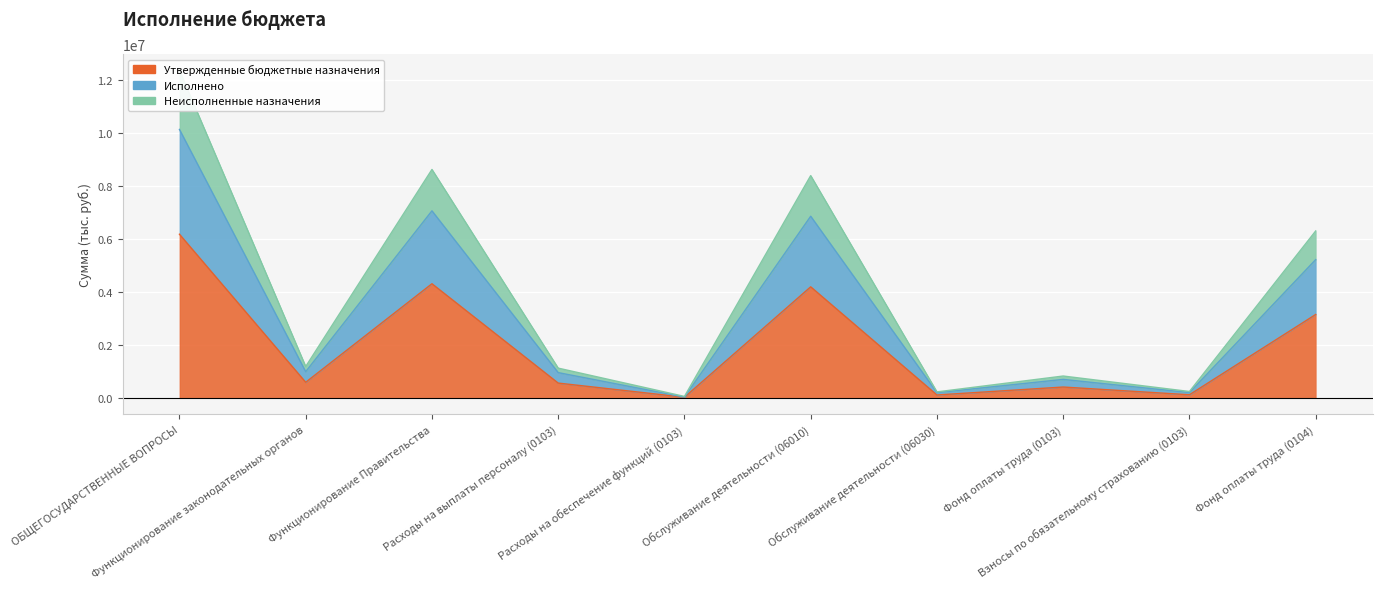

At how many categories does at least one series exceed 11853905?

1